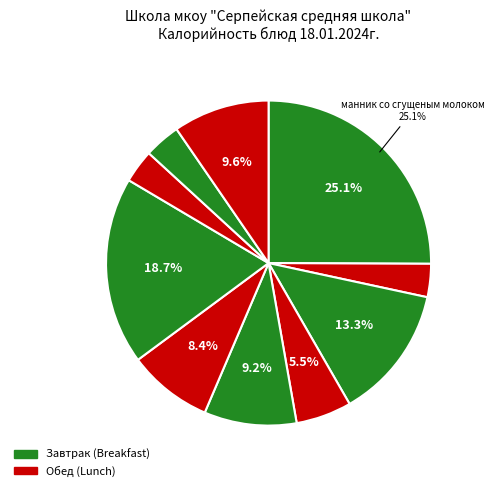

What is the largest slice in the pie chart?

манник со сгущеным молоком